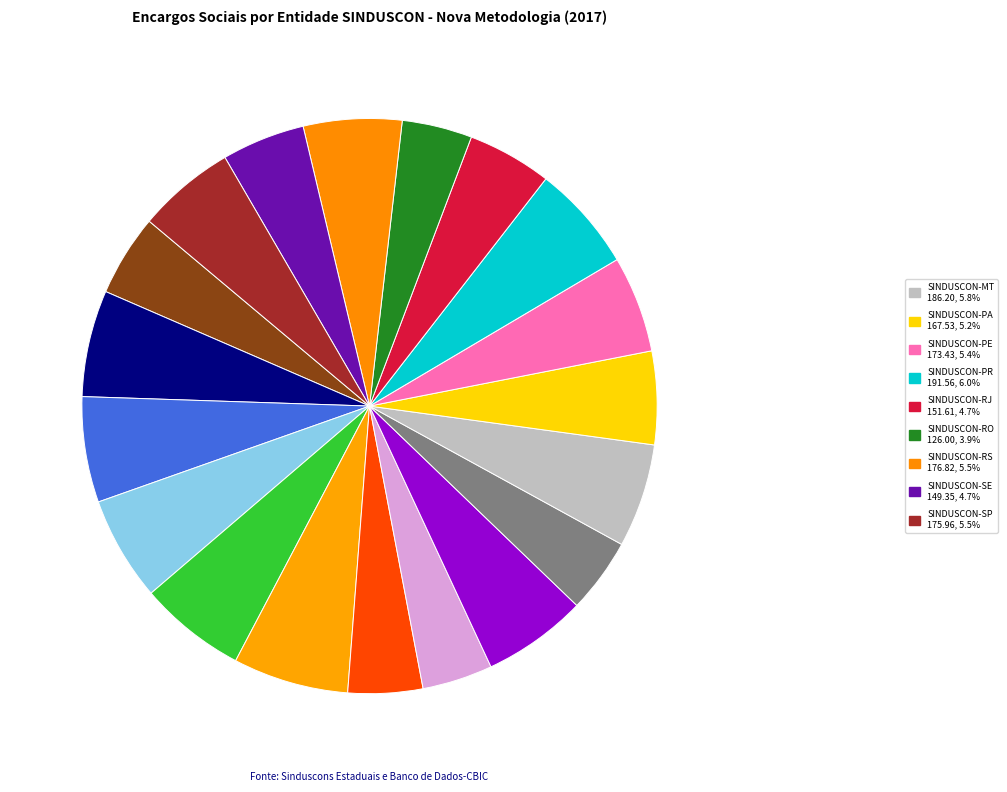

To the nearest percent, what is the average slice percentage?

5%